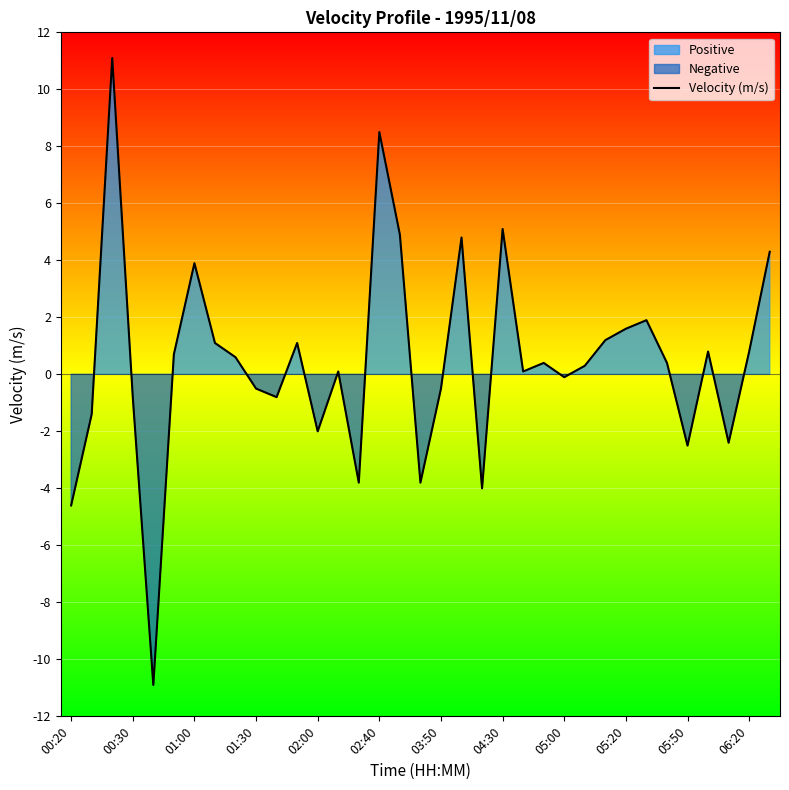

Does the chart display data point markers on the line(s)?

No